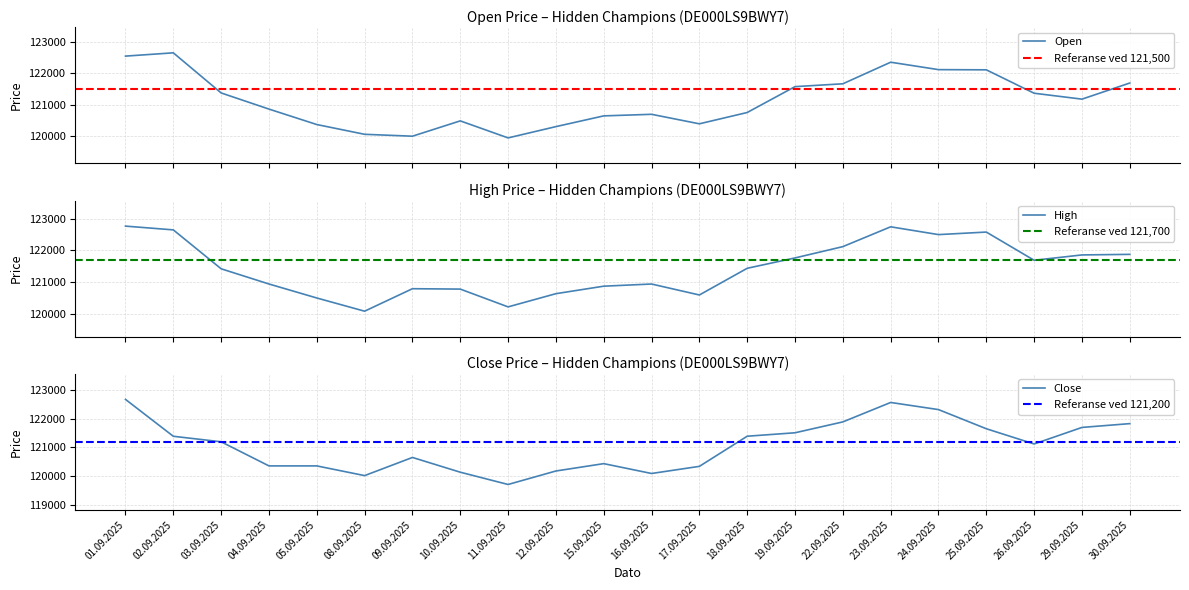

Where is the first local maximum for Close?

09.09.2025